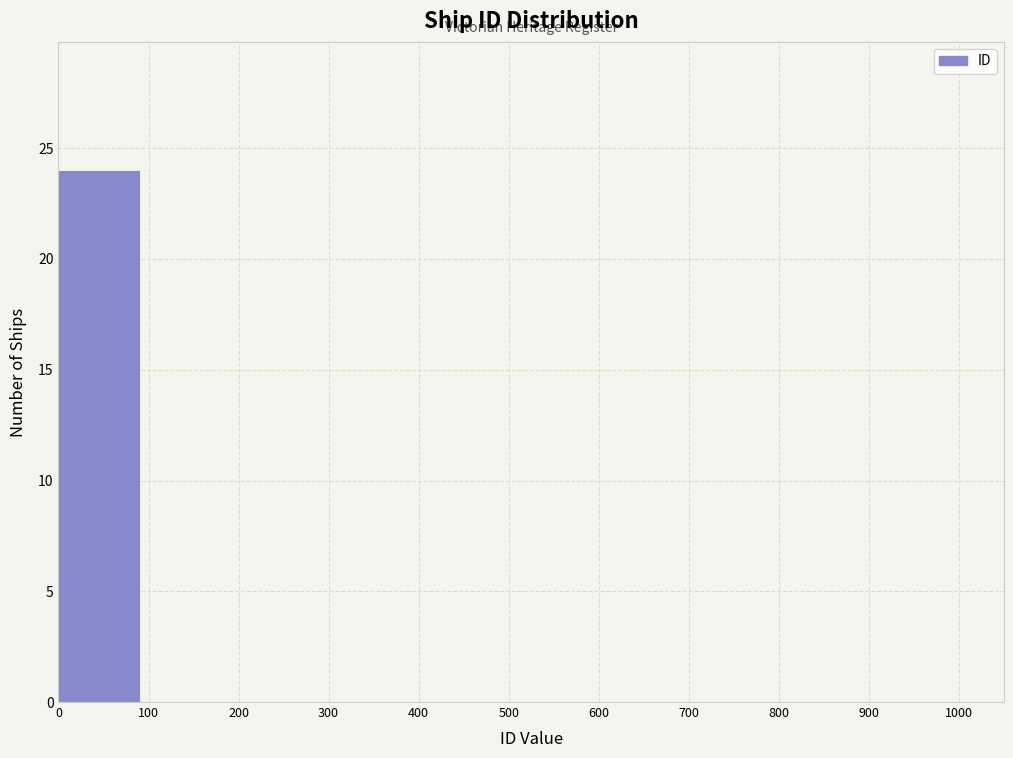

What is the height of the bar covering 0 to 100 on the x-axis? The values are not printed on the chart, so give them approximately, as read against the axis.

24